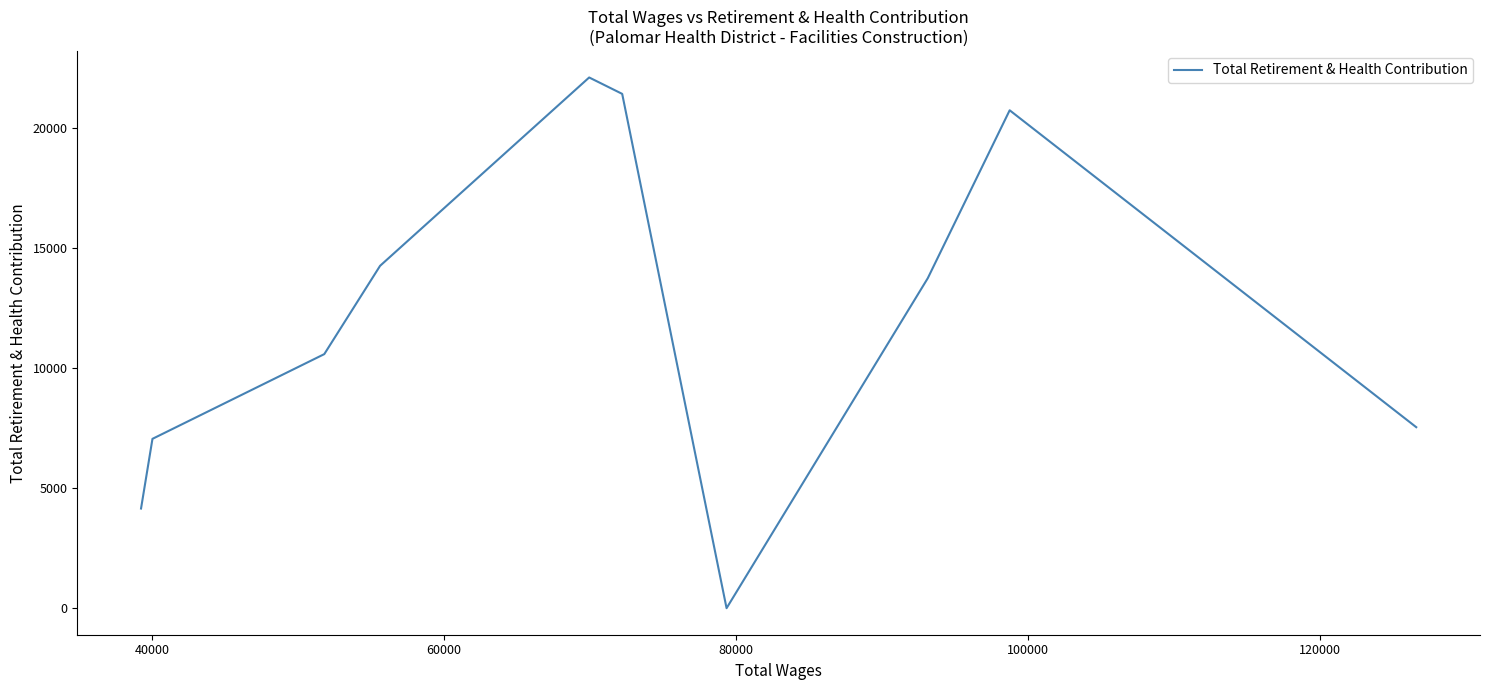

Is this an area chart (filled region under the line)?

No